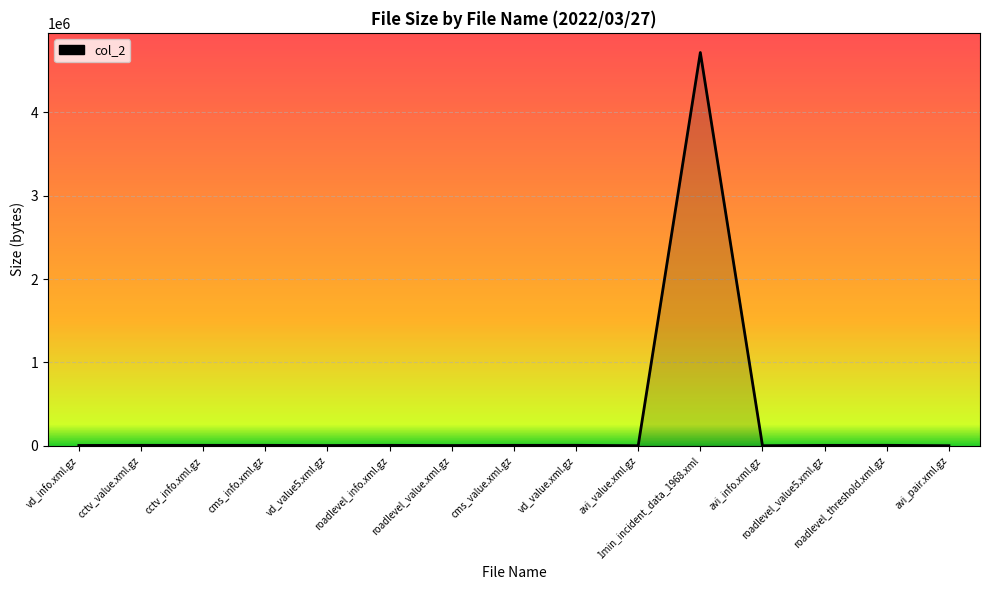

Count the number of data series in this chart.

1